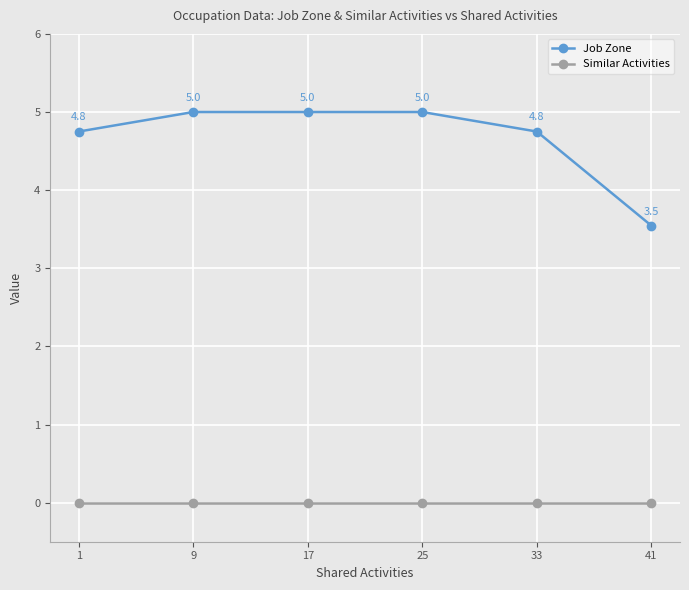

Reading right to left, list all the values displayed in this chart.

Job Zone: 41=3.5	33=4.8	25=5.0	17=5.0	9=5.0	1=4.8
Similar Activities: 41=0.0	33=0.0	25=0.0	17=0.0	9=0.0	1=0.0